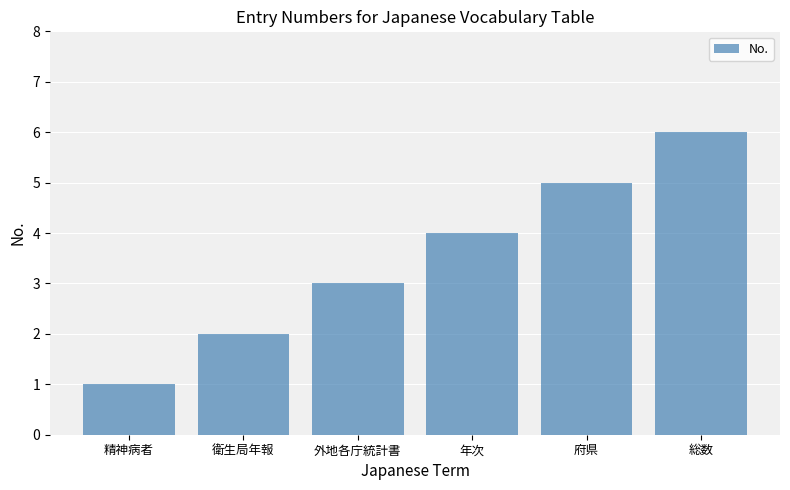

Approximately how many times larger is the value at 精神病者 compared to 衛生局年報?

0.5